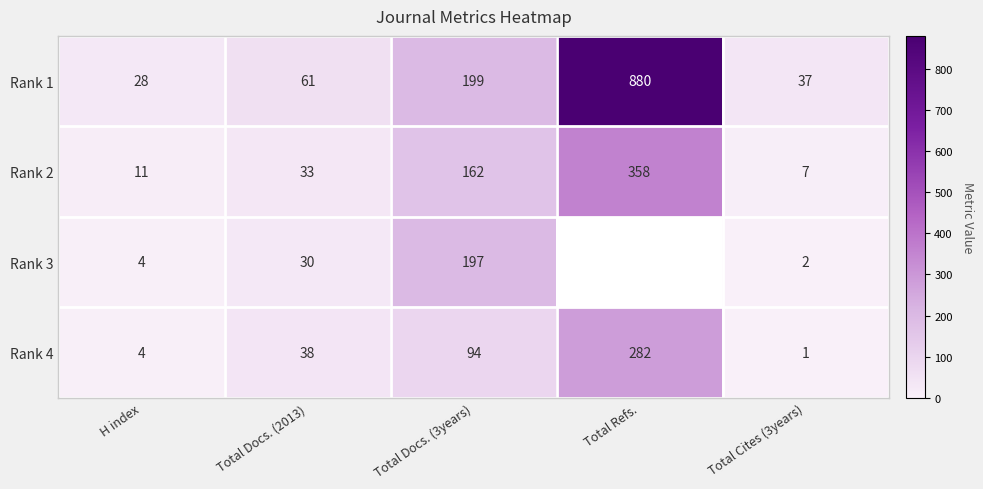

The value of Rank 2 at Total Refs. is 358. True or false?

True